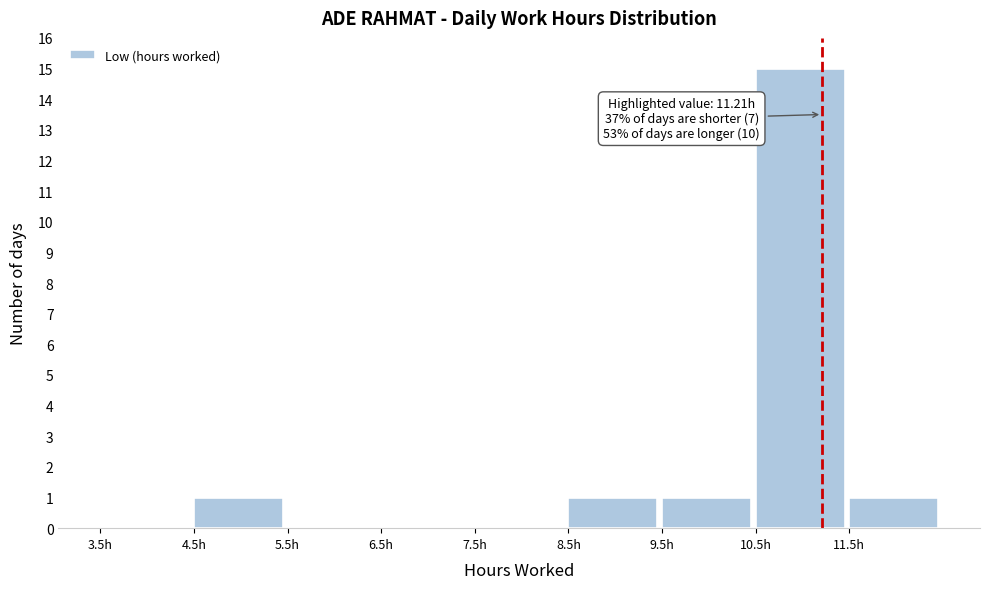

Which range on the x-axis has the tallest bar?

10.5 to 11.5